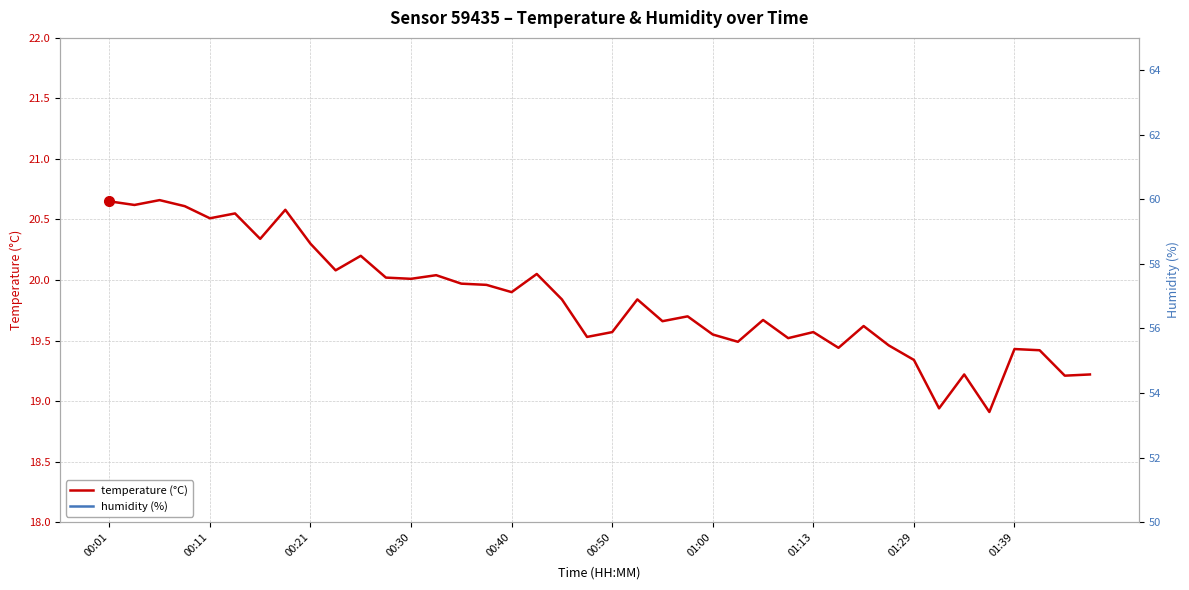

How many data points does each series have?

40